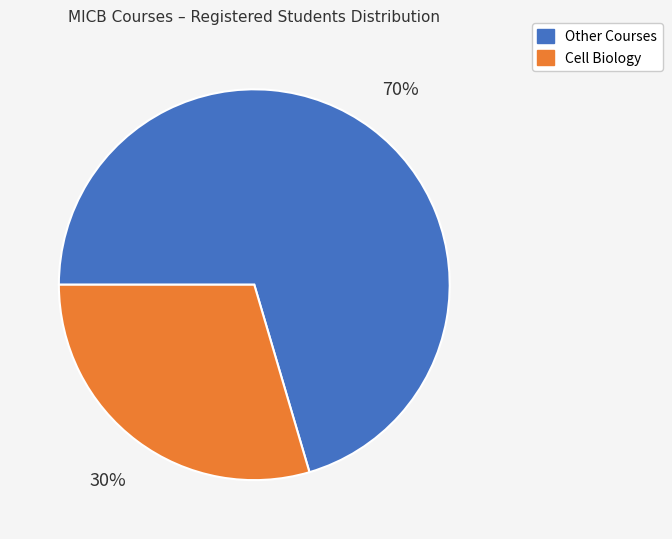

Which has a higher value, Cell Biology or Other Courses?

Other Courses